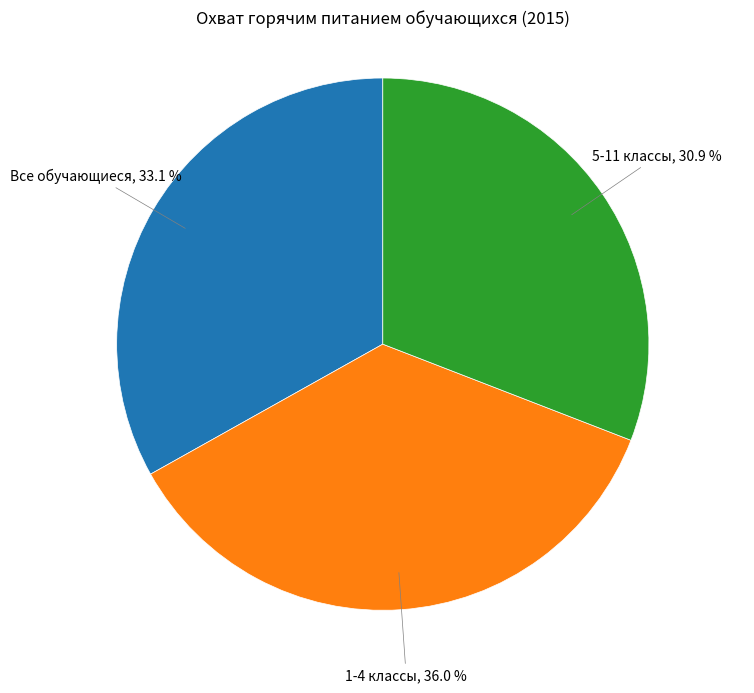

Is there a majority slice in this chart?

No